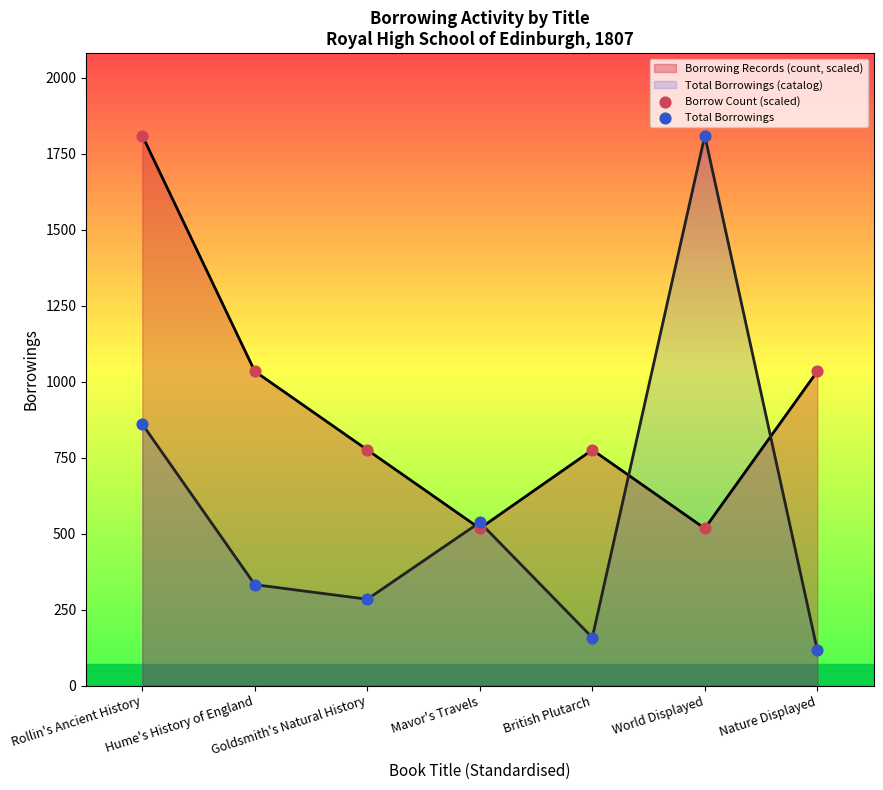

Which series contains the lowest Y value?

Total Borrowings